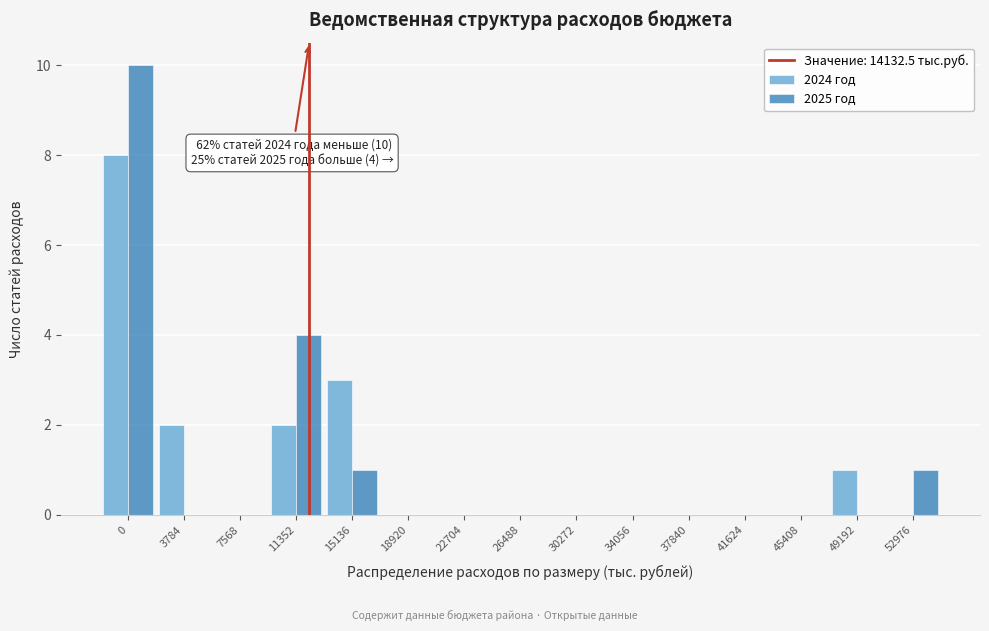

Reading left to right, transcribe all the data shown in this chart.

2024 год: 0=8	3784=2	7568=0	11352=2	15136=3	18920=0	22704=0	26488=0	30272=0	34056=0	37840=0	41624=0	45408=0	49192=1	52976=0
2025 год: 0=10	3784=0	7568=0	11352=4	15136=1	18920=0	22704=0	26488=0	30272=0	34056=0	37840=0	41624=0	45408=0	49192=0	52976=1